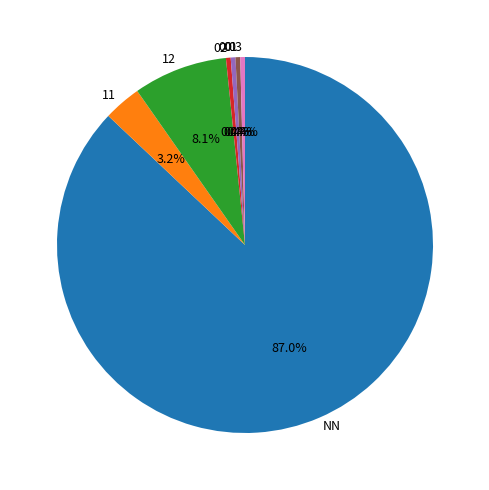

What percentage is NOT represented by 00?

99.6%